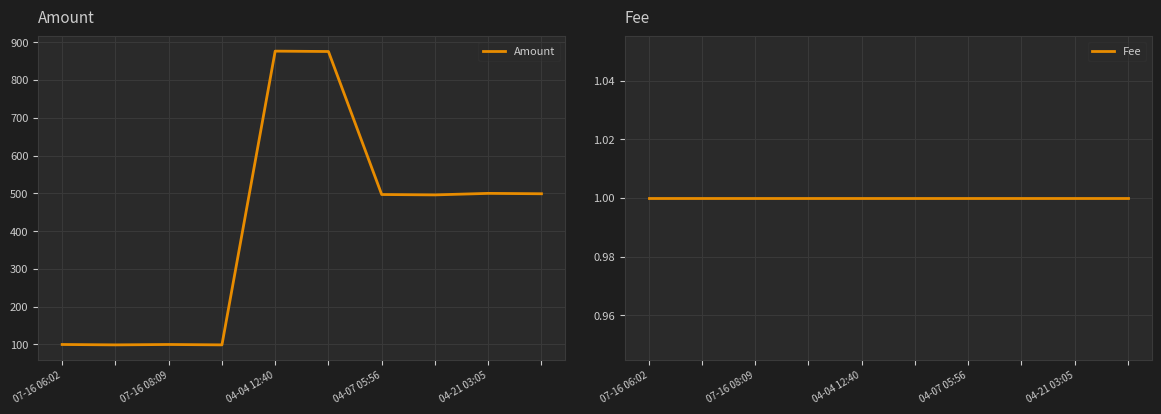

What is the lowest value of the Amount series?

99.0